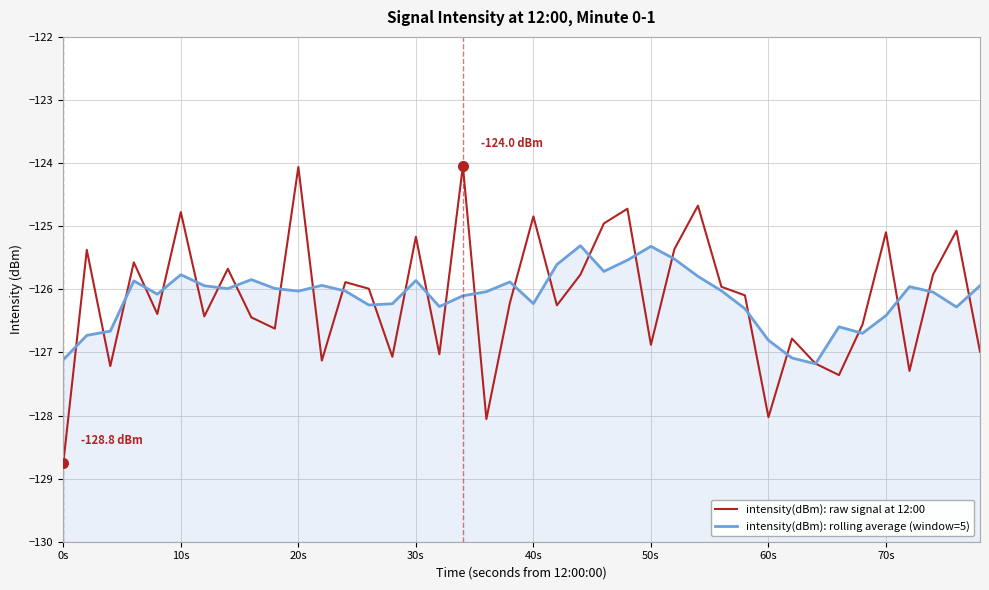

What is the average value of the intensity(dBm): raw signal at 12:00 series?

-126.1